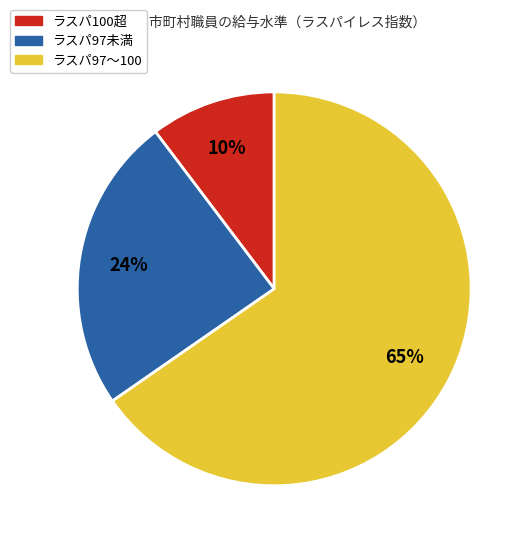

Does any single category account for the majority?

Yes